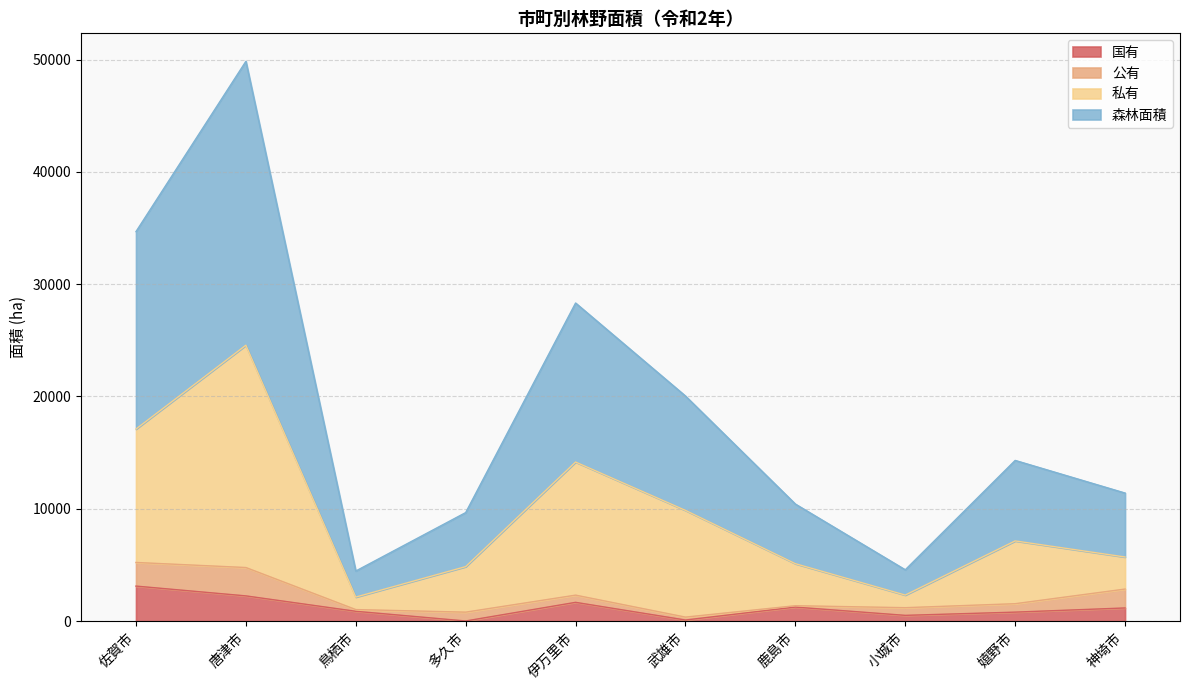

At which category is the sum across all series the highest?

唐津市